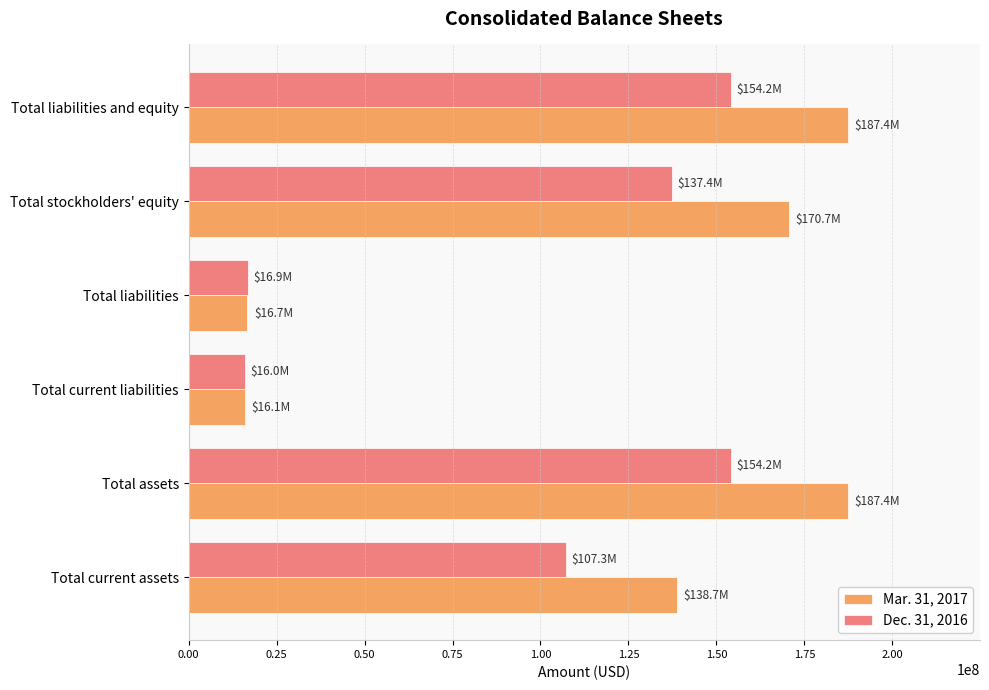

What is the average value of the Dec. 31, 2016 series?

97662500